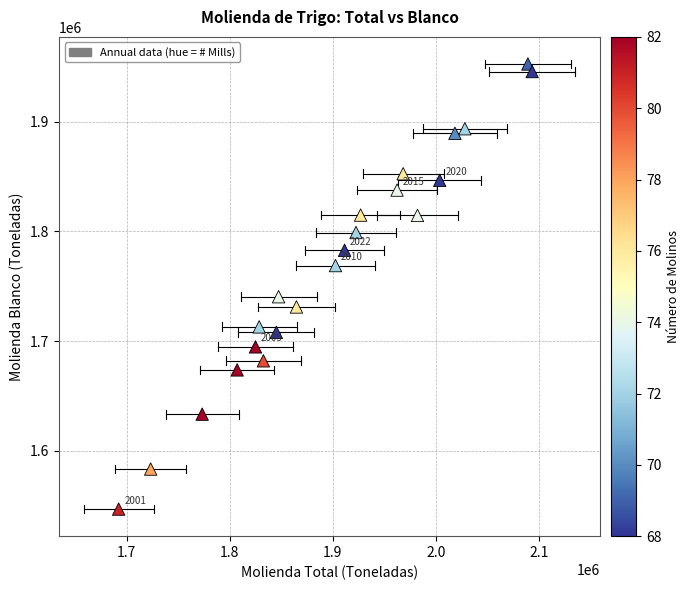

What is the range of X values (max minus min)?

401443